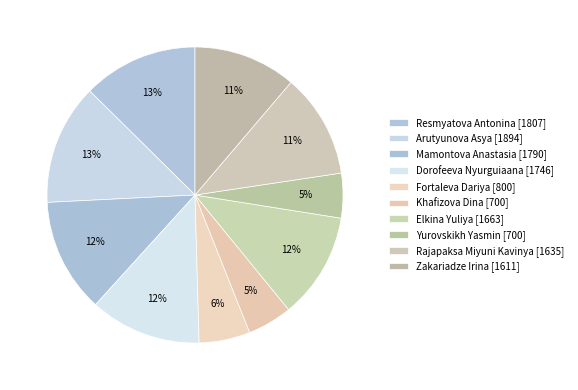

To the nearest percent, what is the difference between the largest and smallest slice percentages?

8%